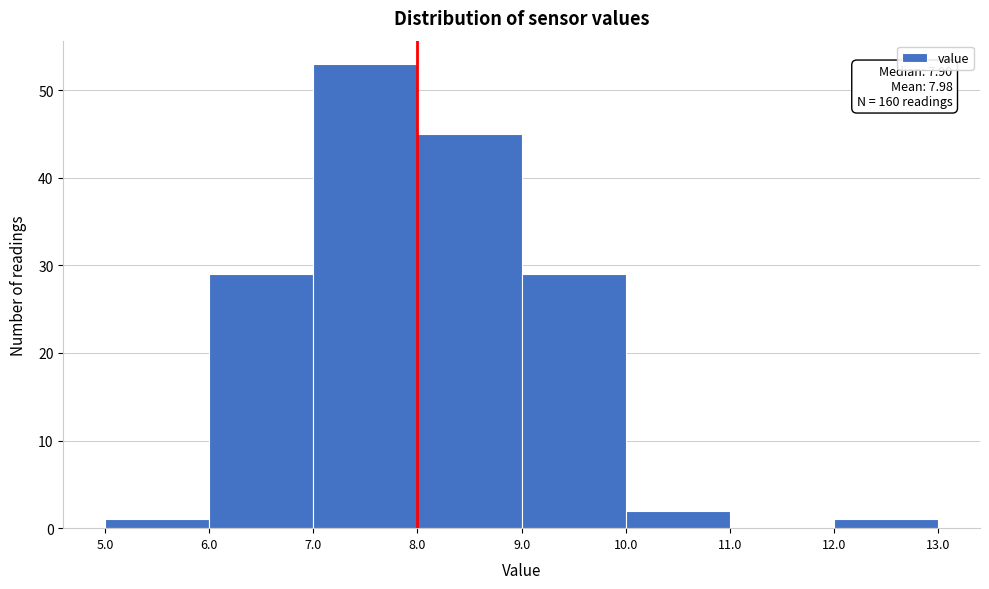

Which range on the x-axis has the tallest bar?

7.0 to 8.0